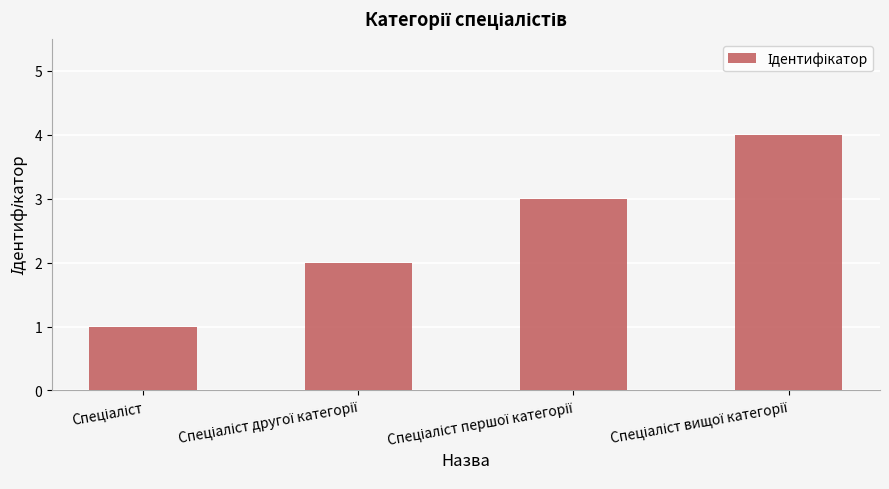

How many values are between 2 and 4?

3